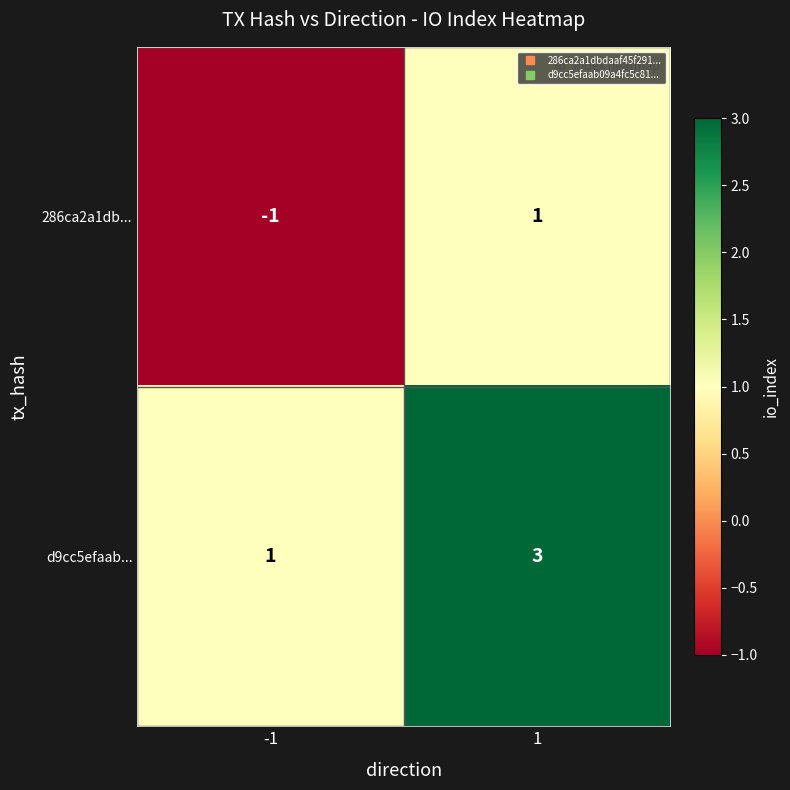

Which label corresponds to the smallest value in the chart?

-1